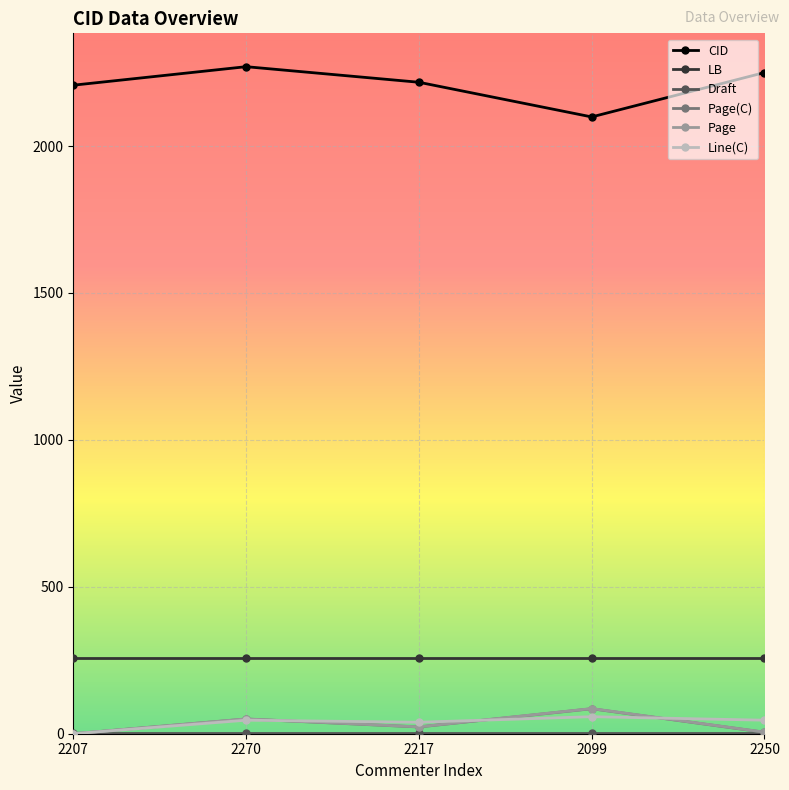

What is the greatest value displayed?

2270.0